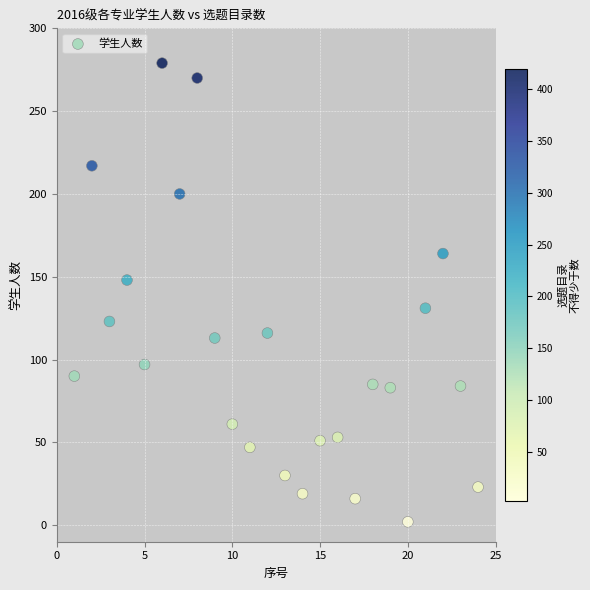

What is the range of X values (max minus min)?

23